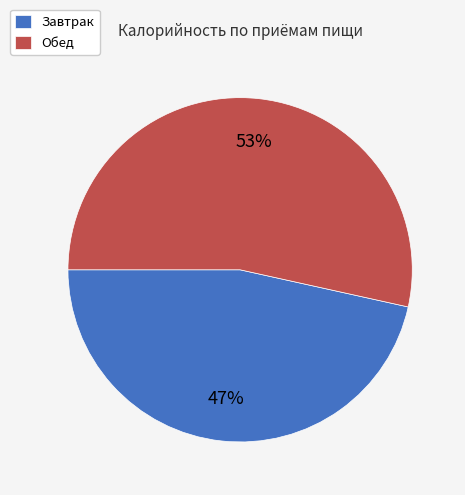

Between Обед and Завтрак, which is larger?

Обед